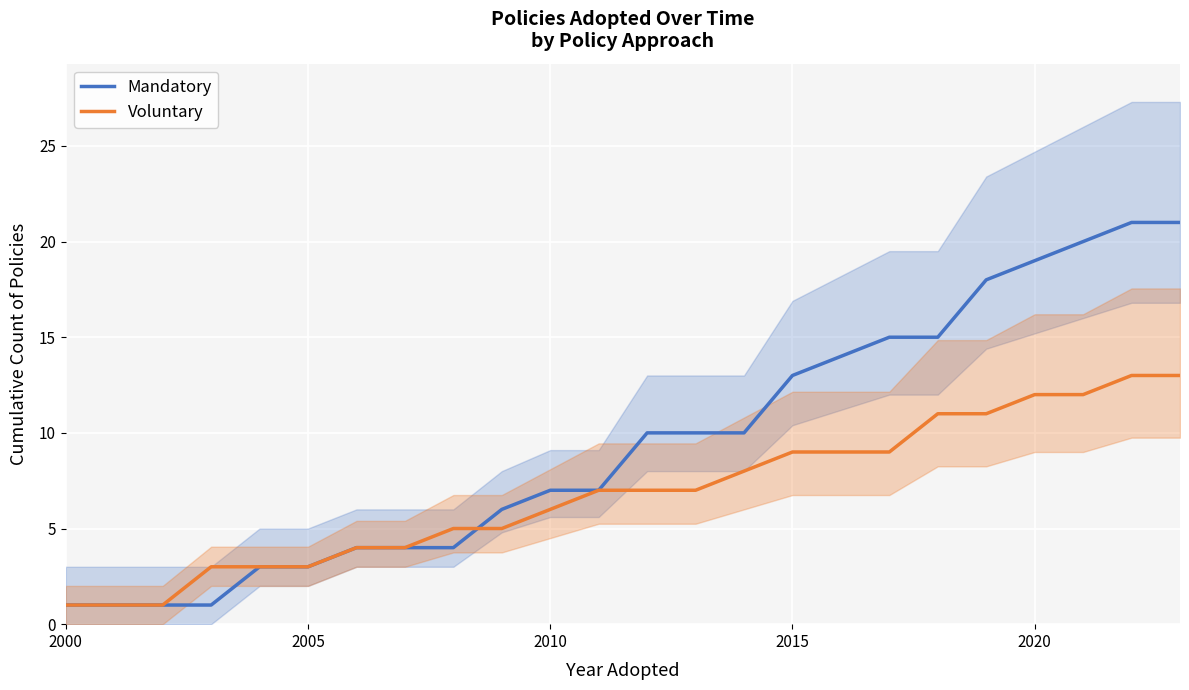

Which series ends up on top after the final intersection of Voluntary and Mandatory?

Mandatory